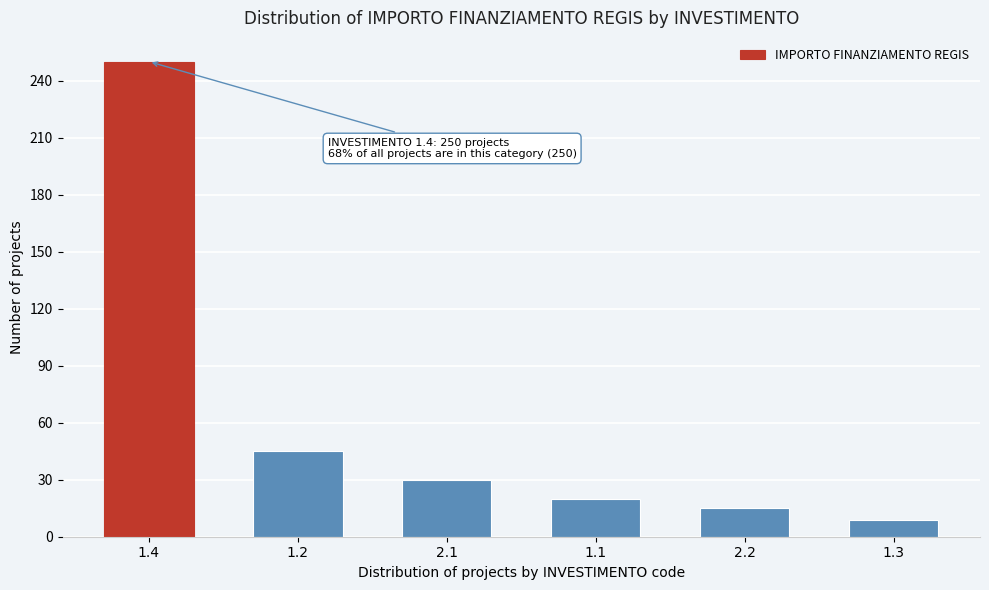

Reading left to right, transcribe all the data shown in this chart.

1.4=250	1.2=45	2.1=30	1.1=20	2.2=15	1.3=9